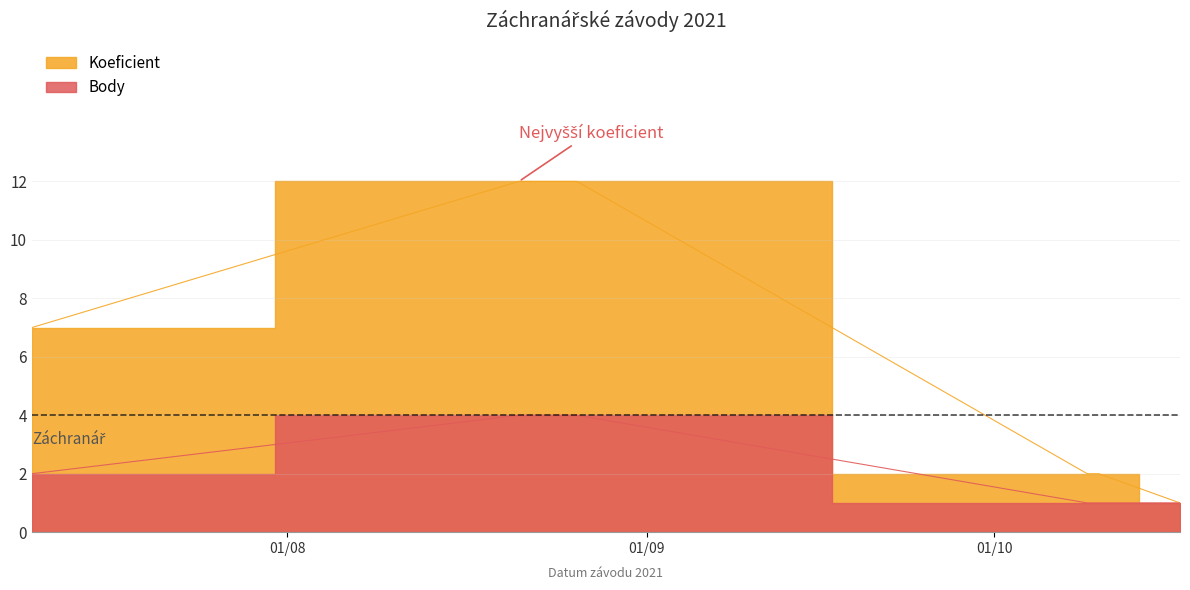

True or false: Body and Koeficient intersect in this chart.

False